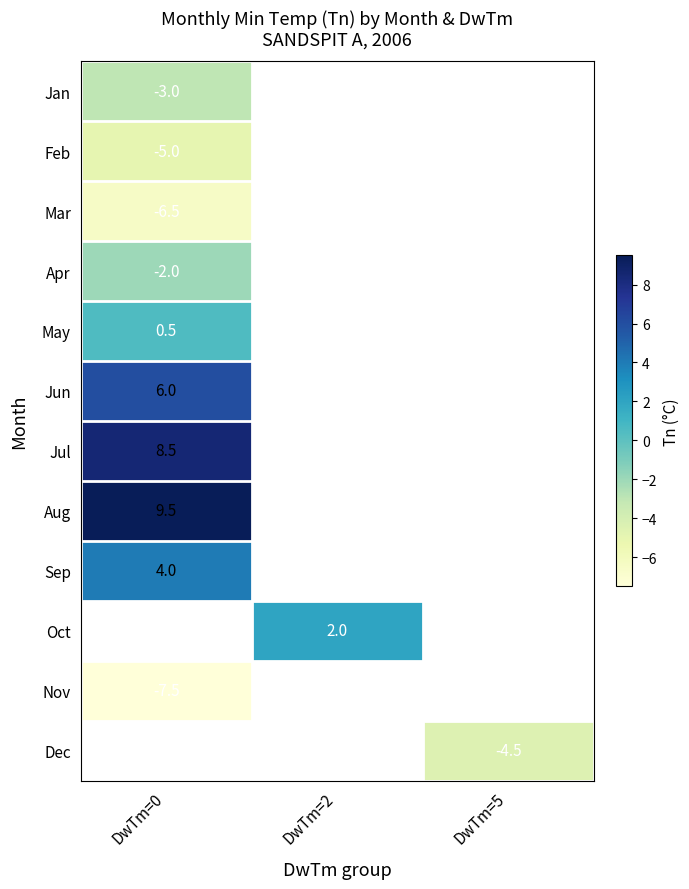

The Nov series shows -3.0 at DwTm=0. True or false?

False